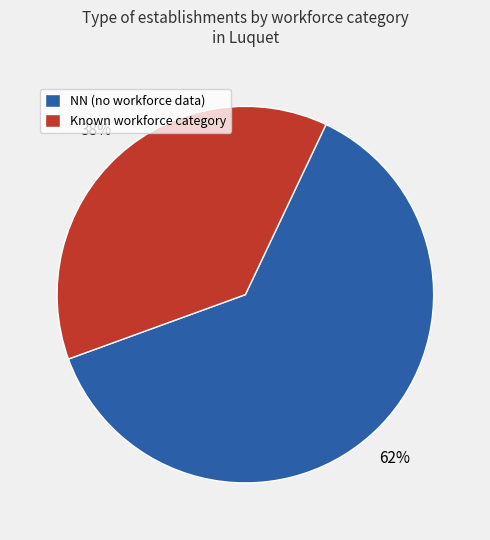

Is it true that NN (no workforce data) is 62% of the pie?

True